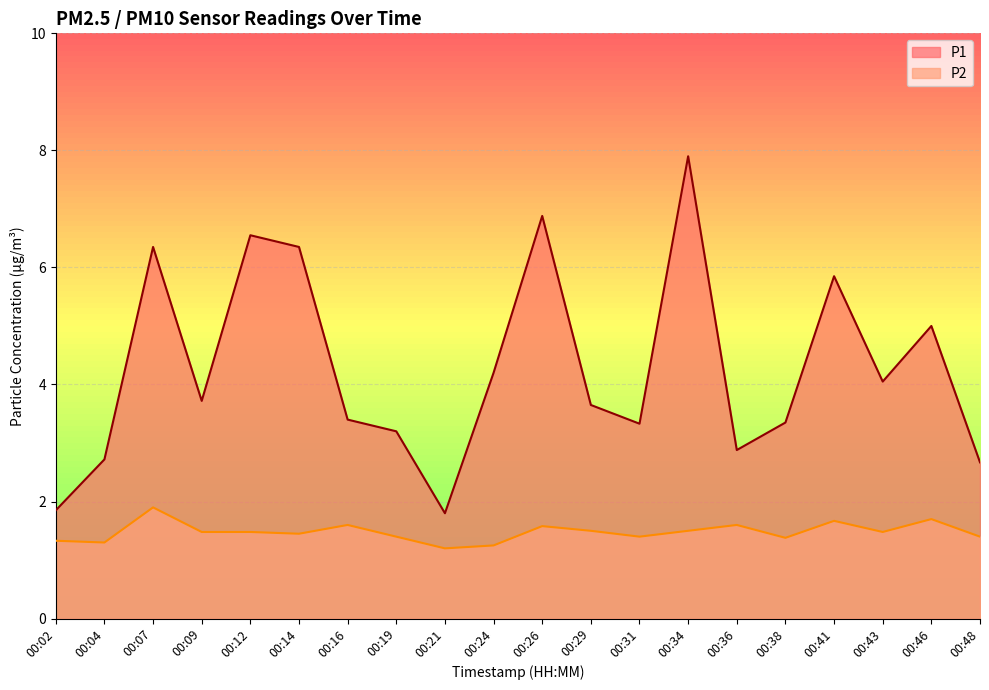

At which label does P2 reach its peak?

00:07